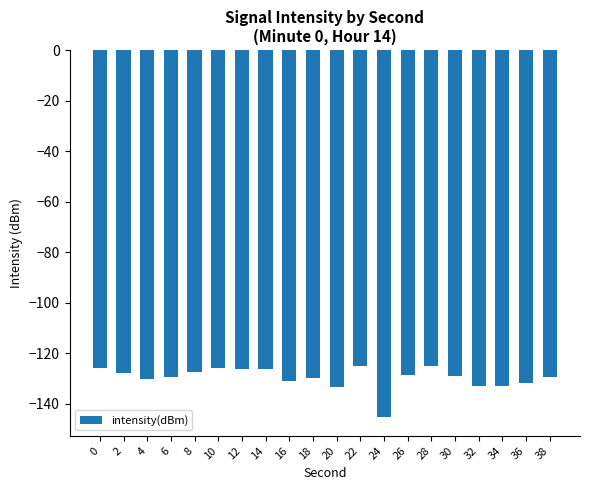

What is the sum of all values?

-2593.6